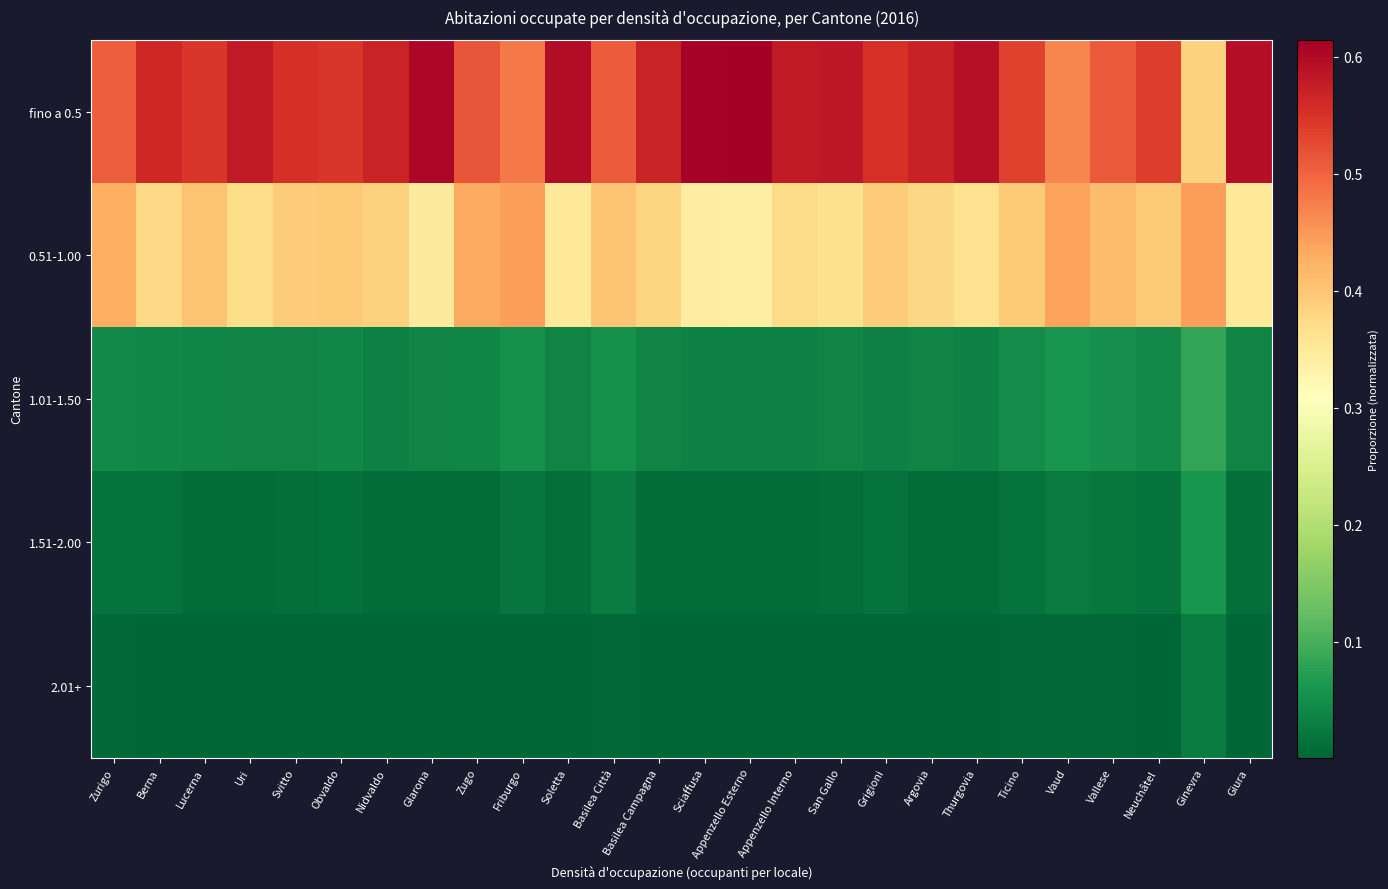

Which series has the largest total across all categories?

fino a 0.5